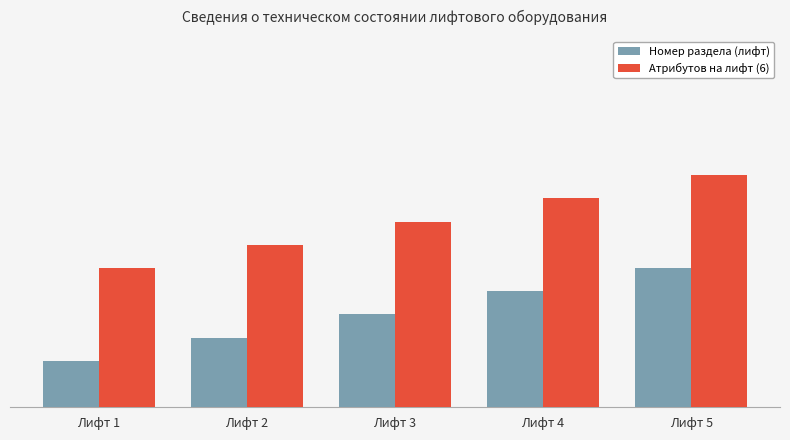

What are all the series names shown in the legend?

Номер раздела (лифт), Атрибутов на лифт (6)